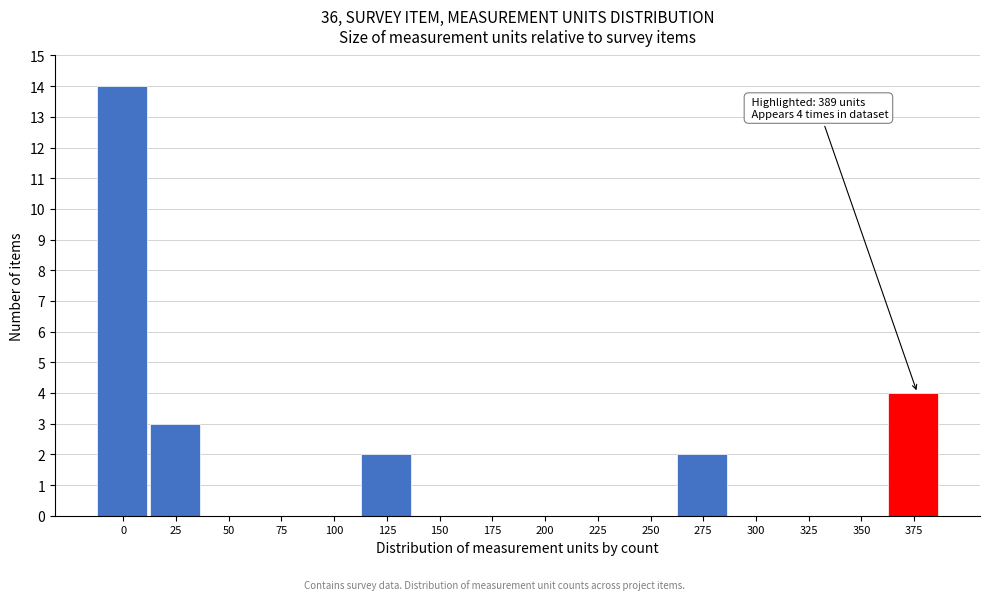

Reading left to right, list all the values displayed in this chart.

0=14	25=3	50=0	75=0	100=0	125=2	150=0	175=0	200=0	225=0	250=0	275=2	300=0	325=0	350=0	375=4